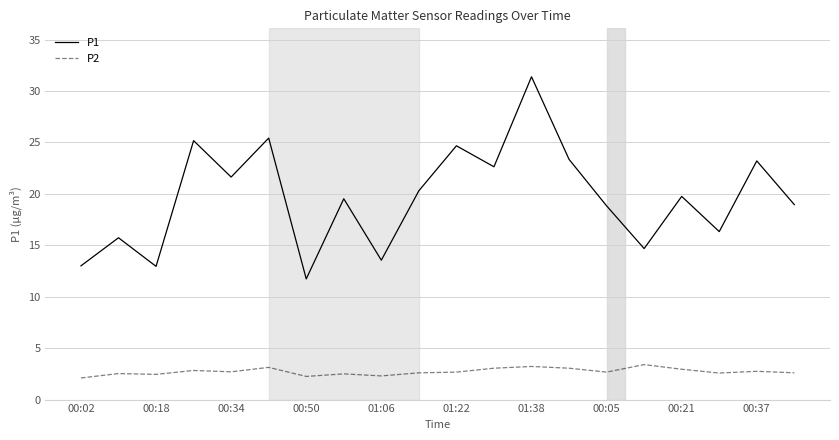

True or false: P1 and P2 cross at least once.

False